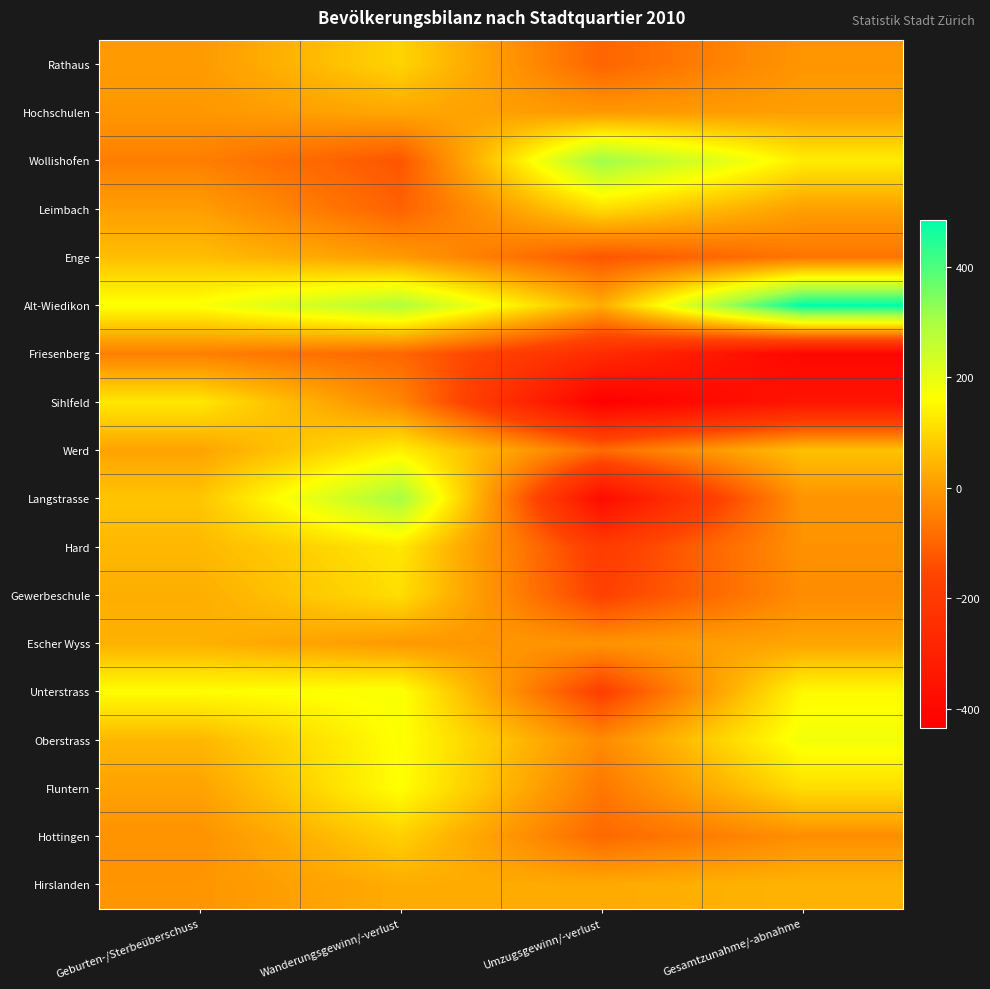

Read the Rathaus value at Gesamtzunahme/-abnahme.

-11